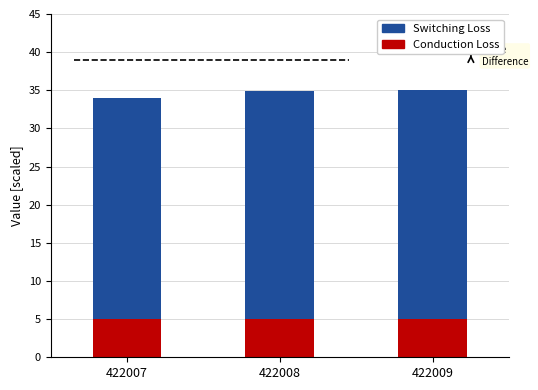

How many groups of bars are there?

3